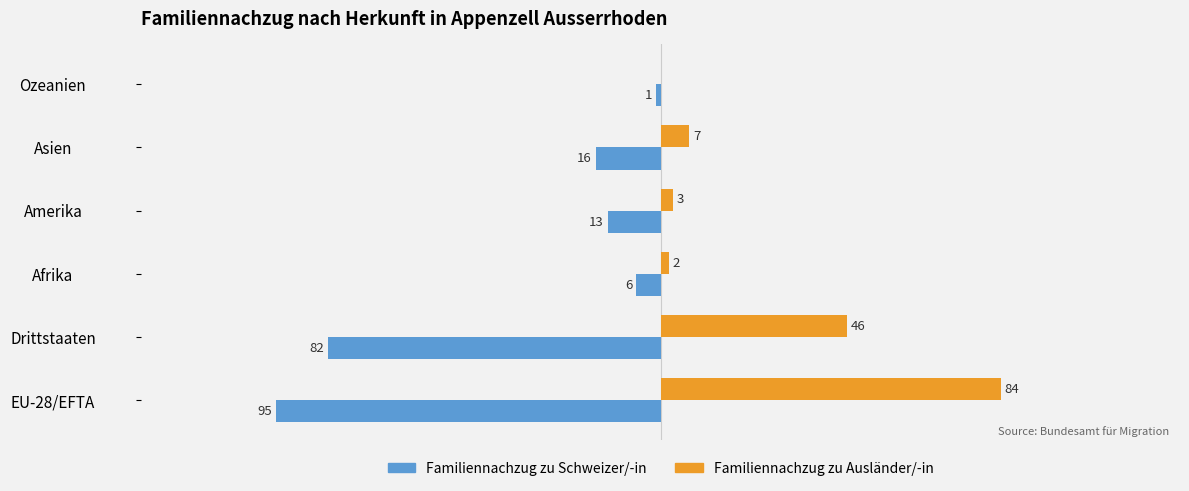

What are all the series names shown in the legend?

Familiennachzug zu Schweizer/-in, Familiennachzug zu Ausländer/-in